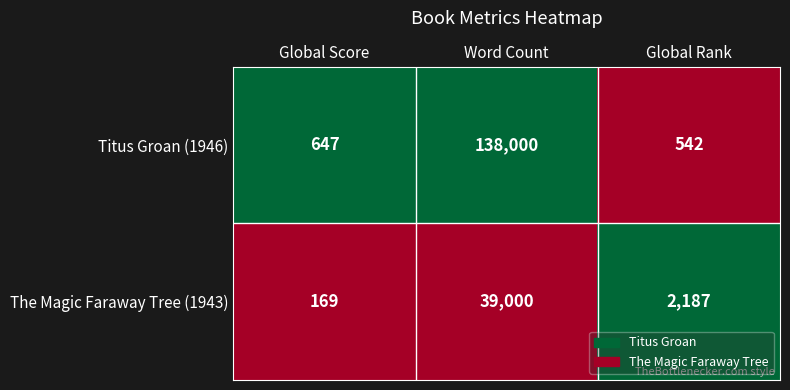

Rank the series by their average value, from highest to lowest.

Titus Groan (1946), The Magic Faraway Tree (1943)